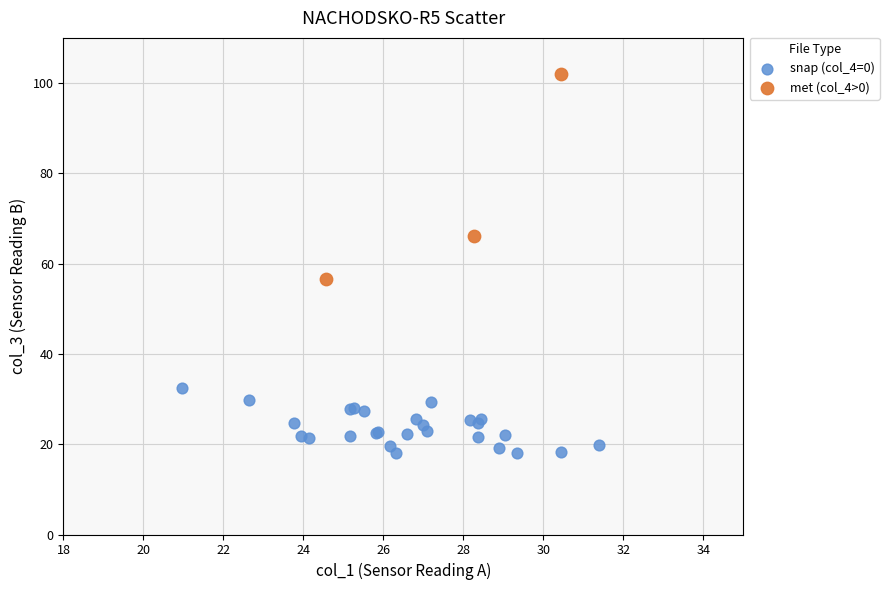

Which series has the largest Y range (max minus min)?

met (col_4>0)